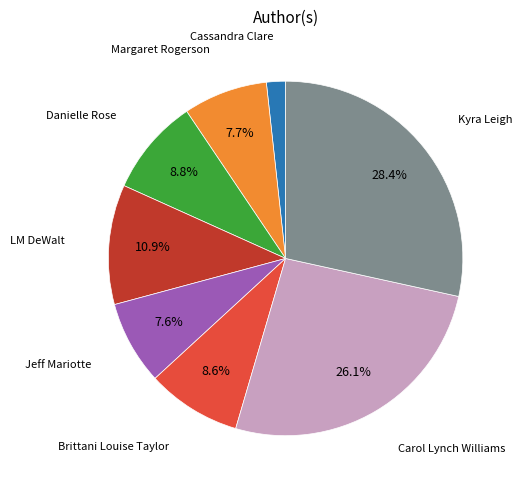

Is there a majority slice in this chart?

No